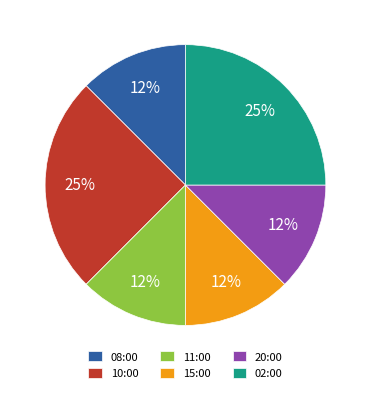

To the nearest percent, what is the average slice percentage?

17%